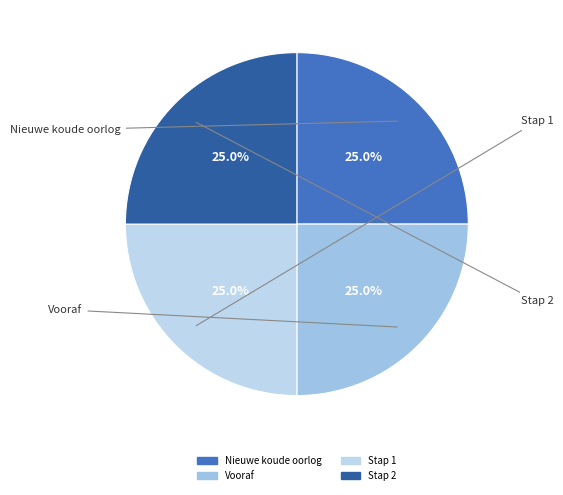

Is it true that Stap 2 is 25% of the pie?

True